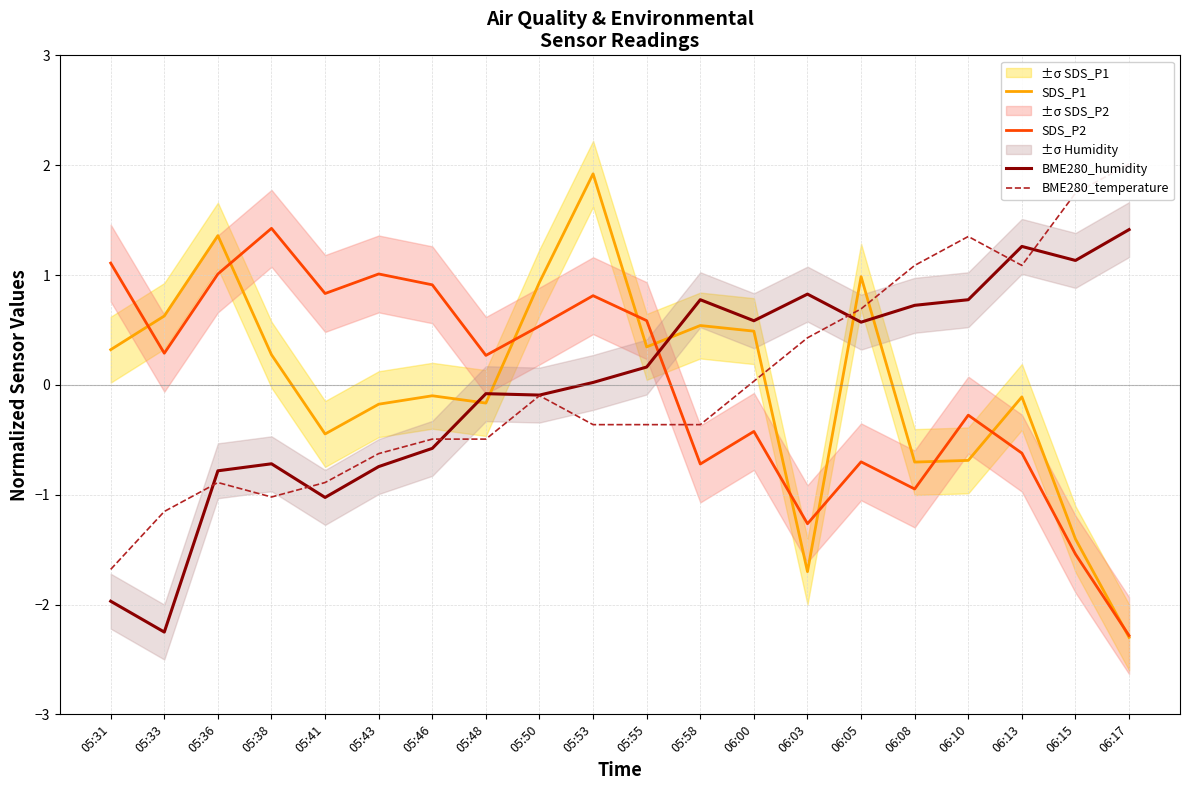

Which label corresponds to the largest value in the chart?

06:17